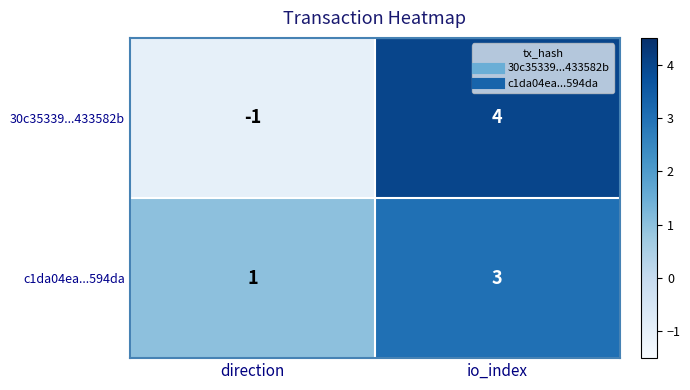

Which series has the widest spread of values?

30c35339...433582b